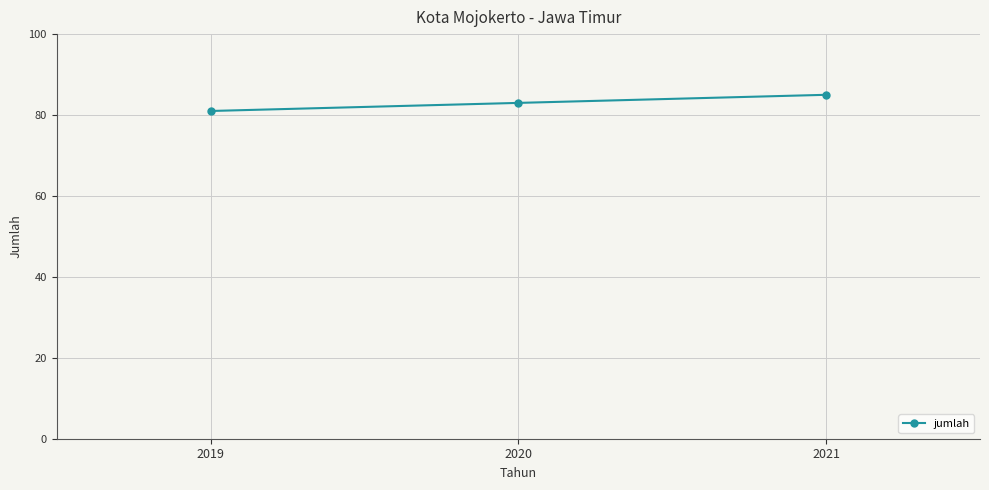

Reading left to right, transcribe all the data shown in this chart.

2019=81	2020=83	2021=85